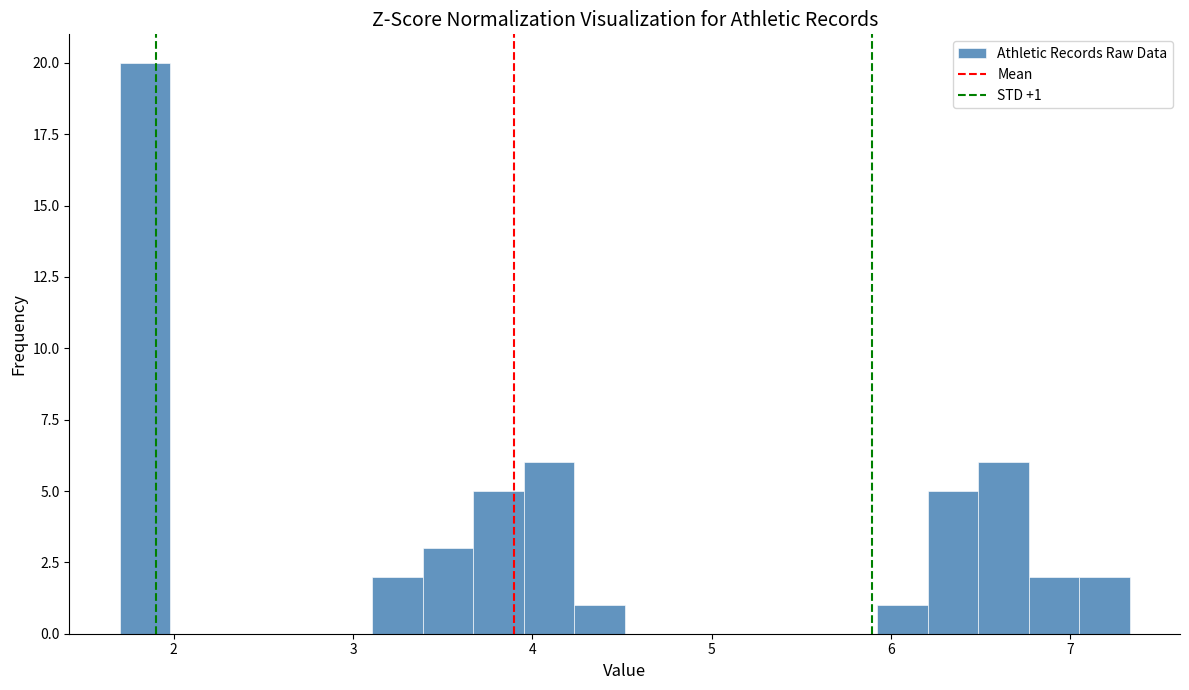

Read against the x-axis, roughly where is the centre of the tallest bar?

1.8